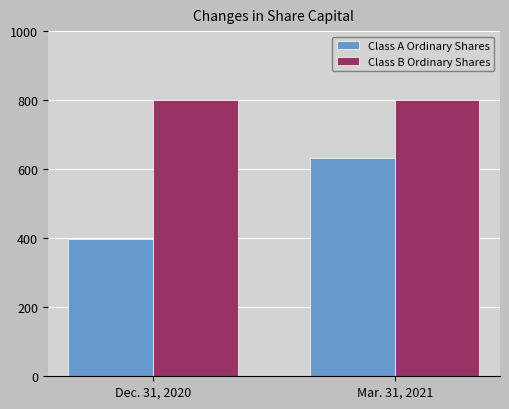

Reading left to right, extract all data points from this chart.

Class A Ordinary Shares: Dec. 31, 2020=397	Mar. 31, 2021=633
Class B Ordinary Shares: Dec. 31, 2020=800	Mar. 31, 2021=800